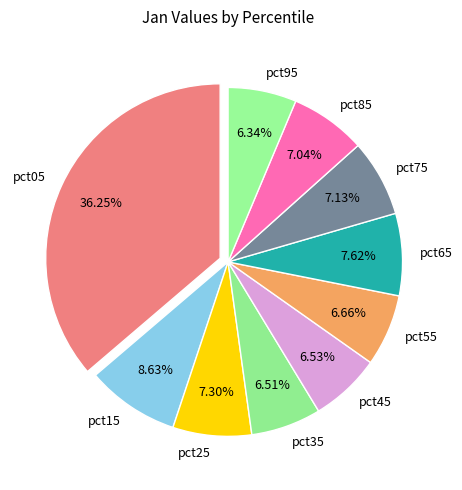

True or false: pct55 accounts for 1% of the total.

False